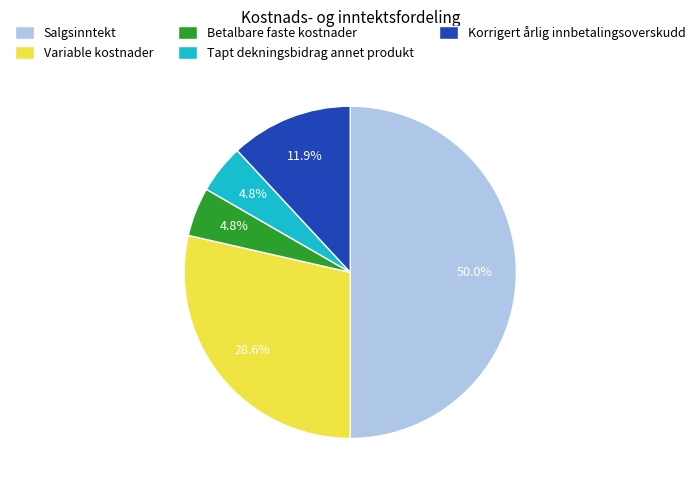

What percentage is the Betalbare faste kostnader slice, to the nearest percent?

5%